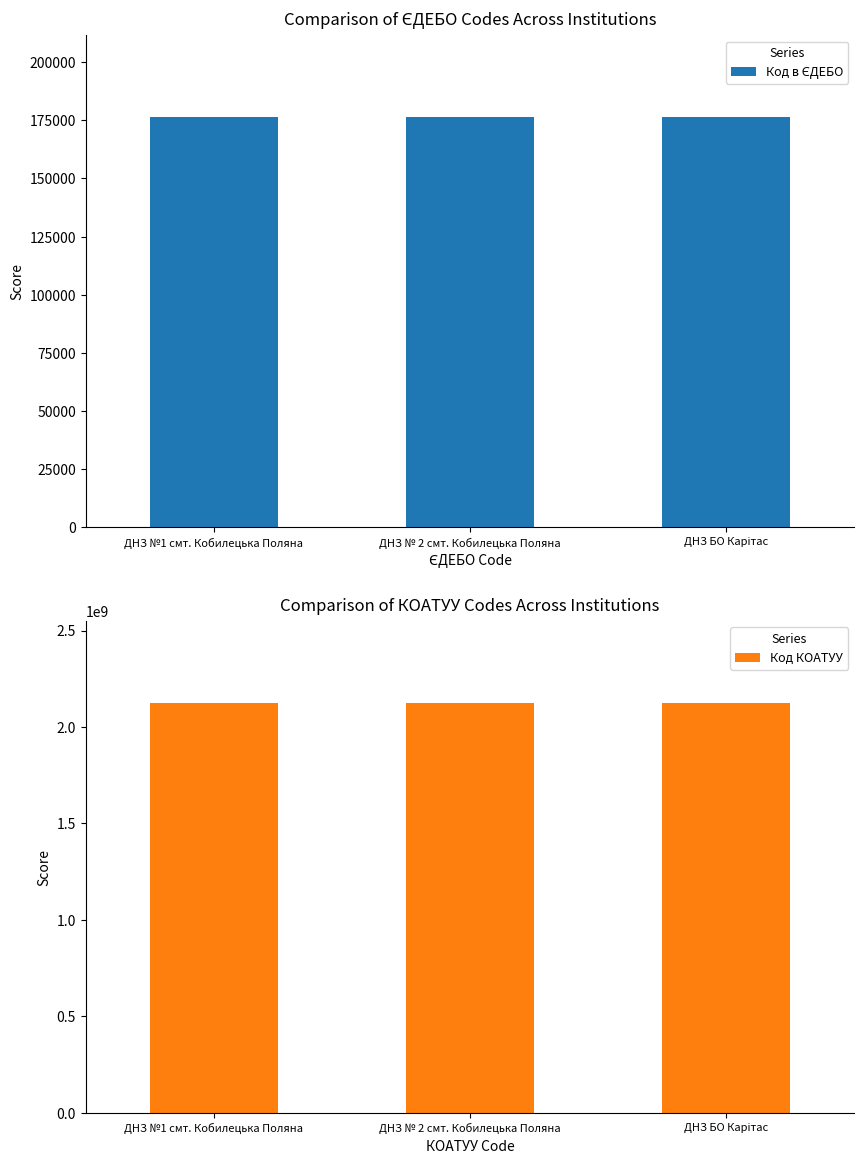

How many bars are there in total?

6